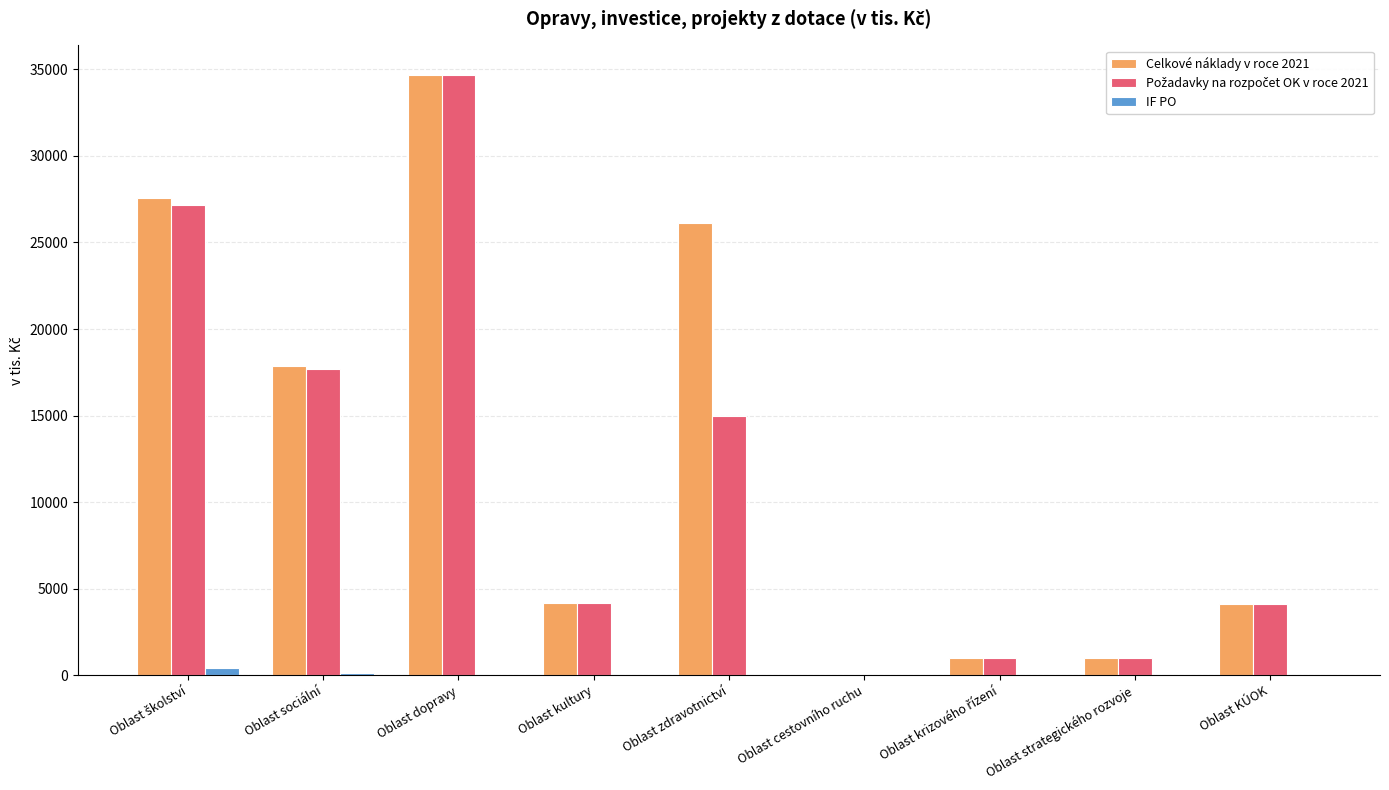

At which label is Celkové náklady v roce 2021 closest to 17325?

Oblast sociální